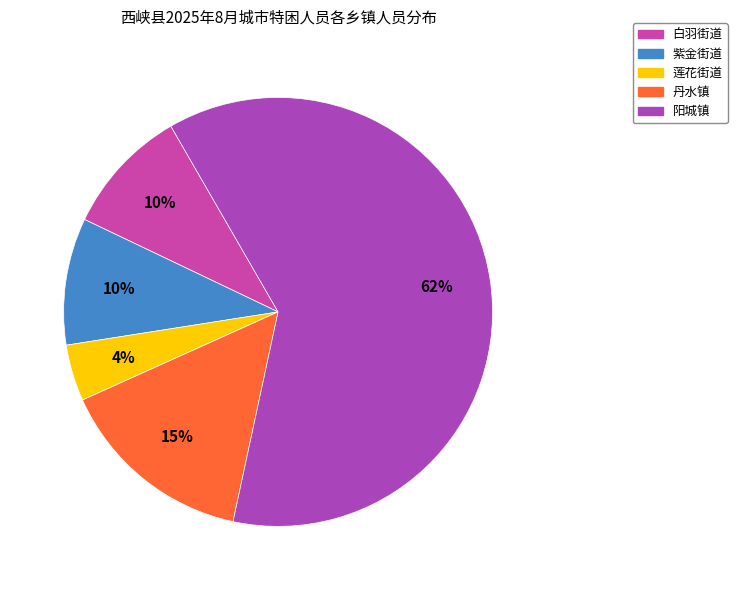

To the nearest percent, what percentage of the pie is 白羽街道?

10%